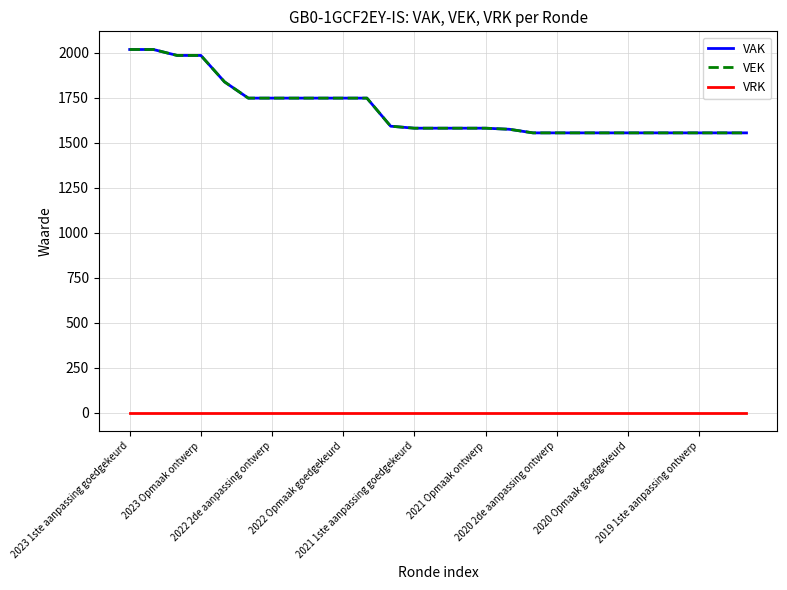

Is this an area chart (filled region under the line)?

No